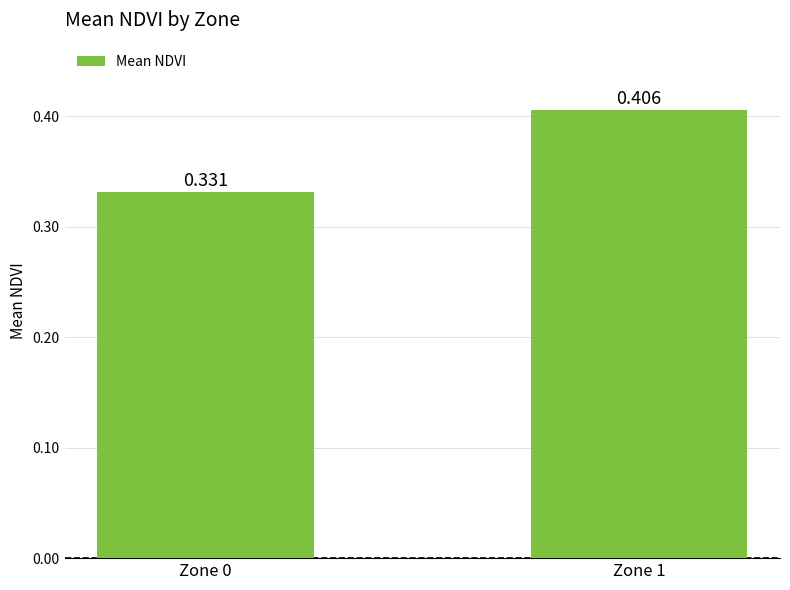

What is the value of the 2nd bar from the left?

0.4